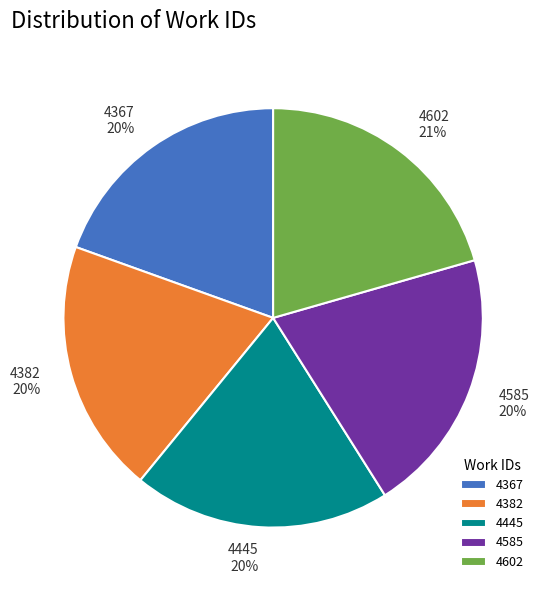

To the nearest percent, what percentage of the pie is 4602?

21%